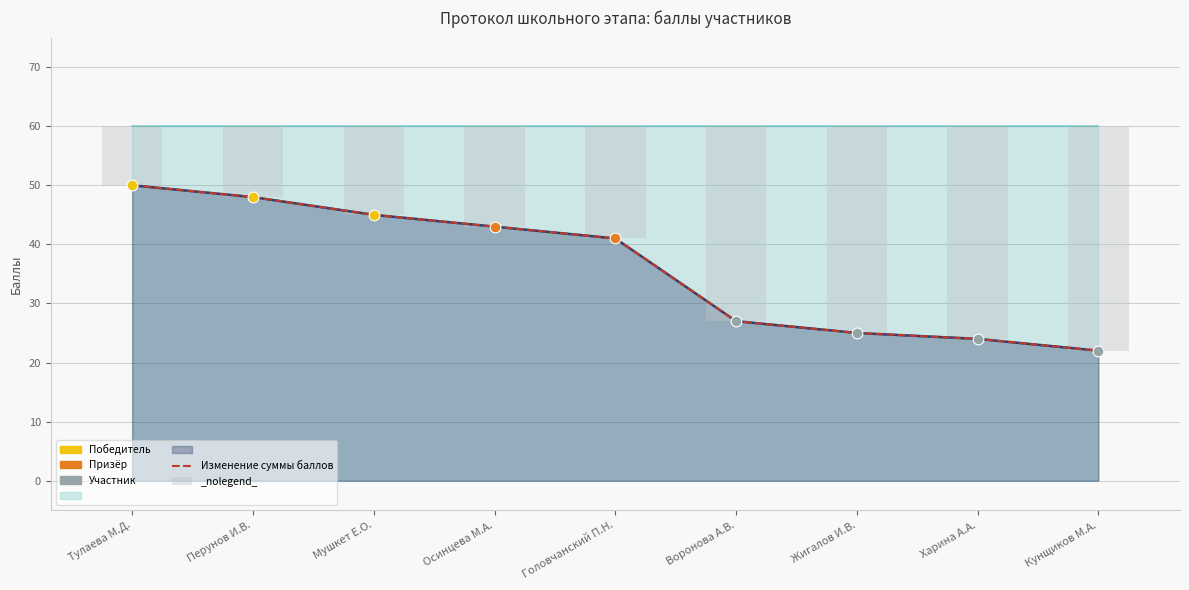

Which series has the largest total across all categories?

Изменение суммы баллов